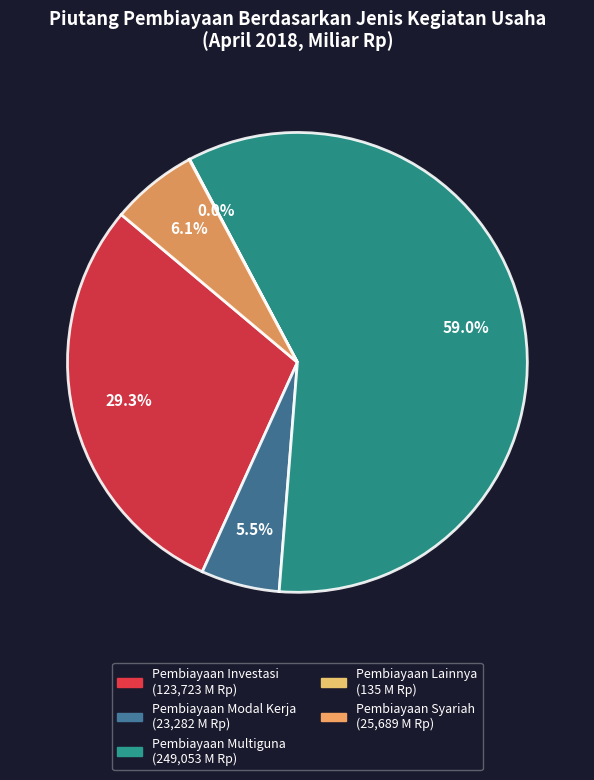

Rank the categories by value from lowest to highest.

Pembiayaan Lainnya, Pembiayaan Modal Kerja, Pembiayaan Syariah, Pembiayaan Investasi, Pembiayaan Multiguna